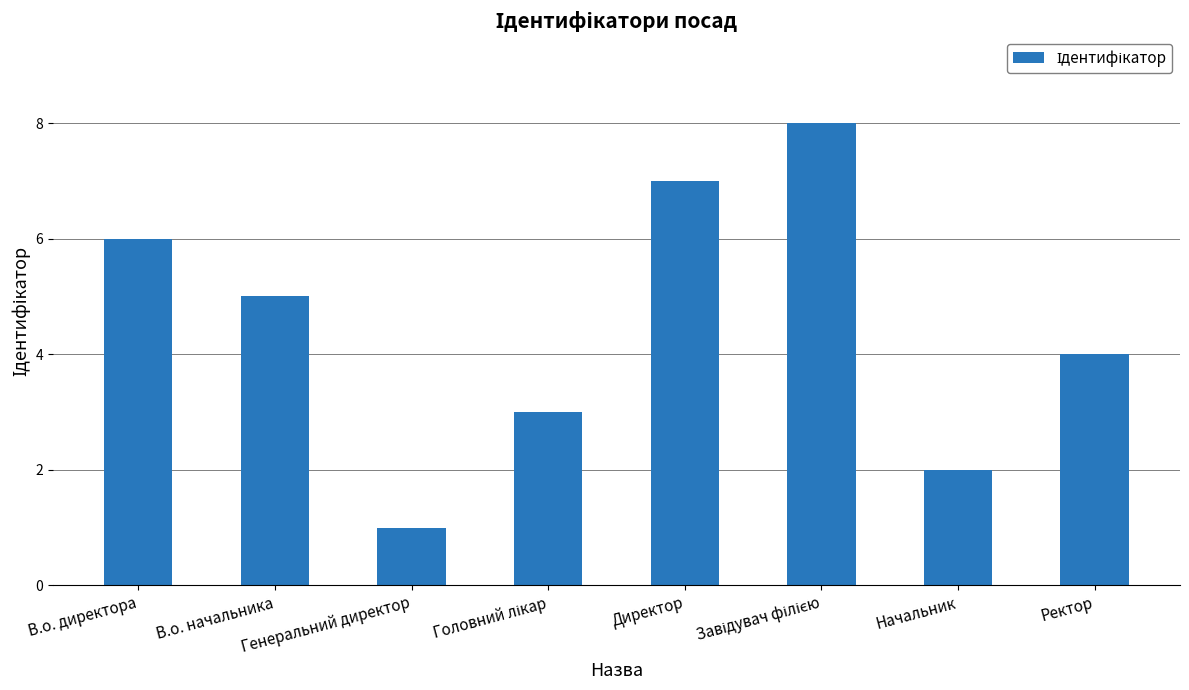

What is the sum of all values?

36